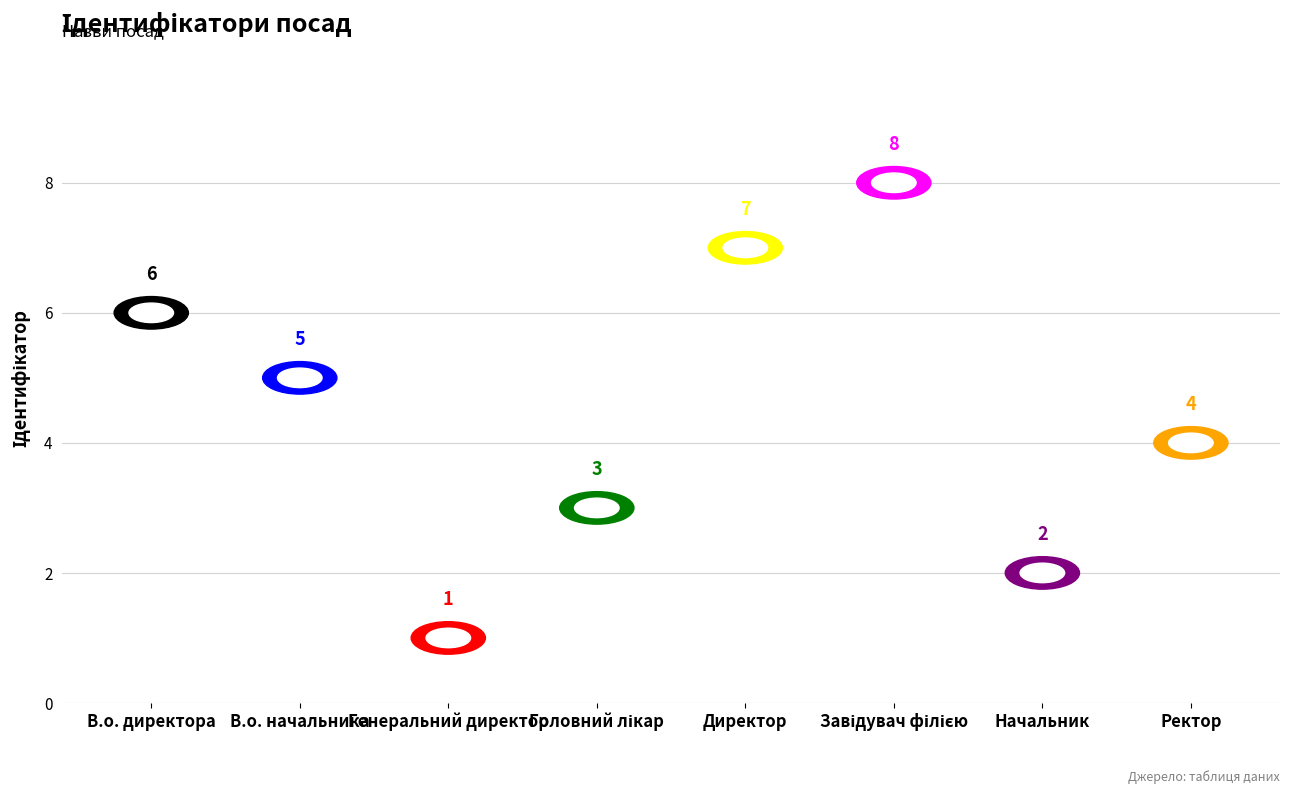

Between В.о. директора and Начальник, which is larger?

В.о. директора